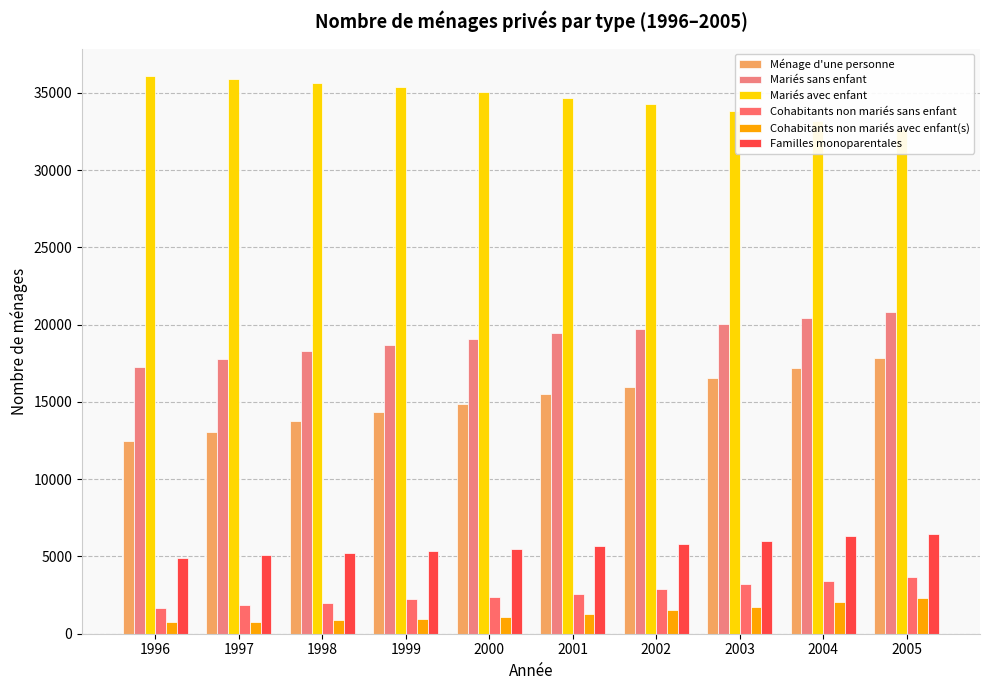

What is the value of the Mariés sans enfant bar at the 10th from the left?

20848